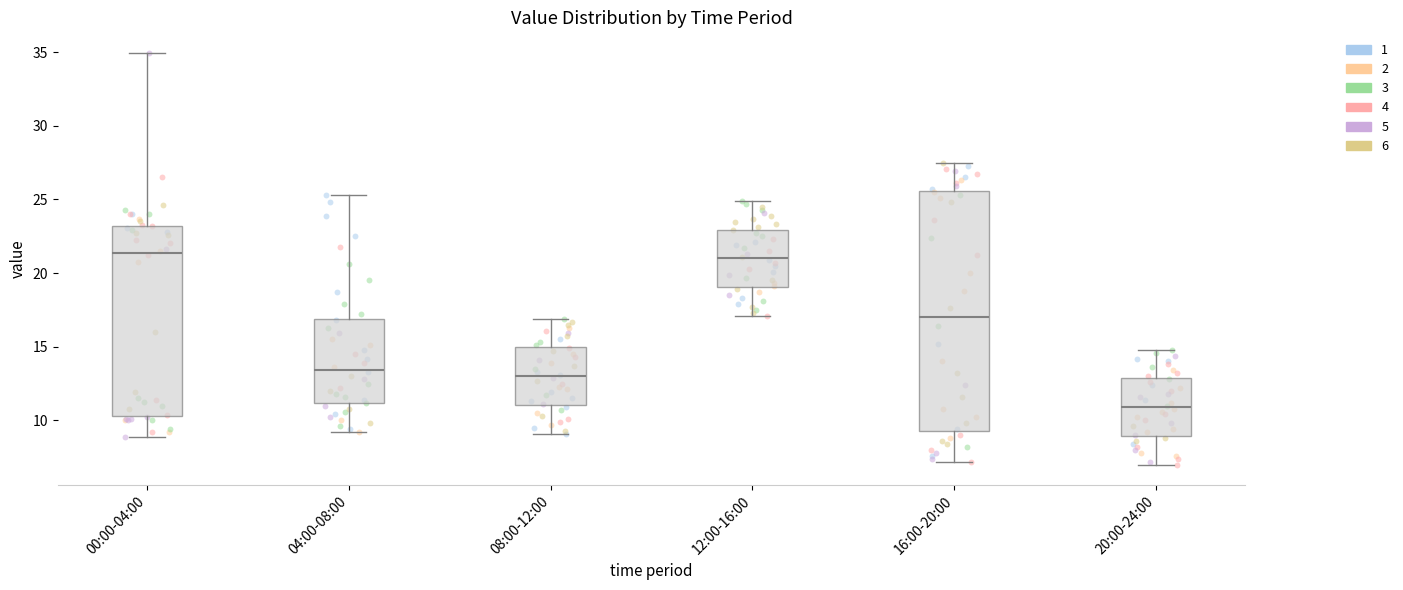

Which box is the tallest, from its lower edge to its upper edge?

16:00-20:00